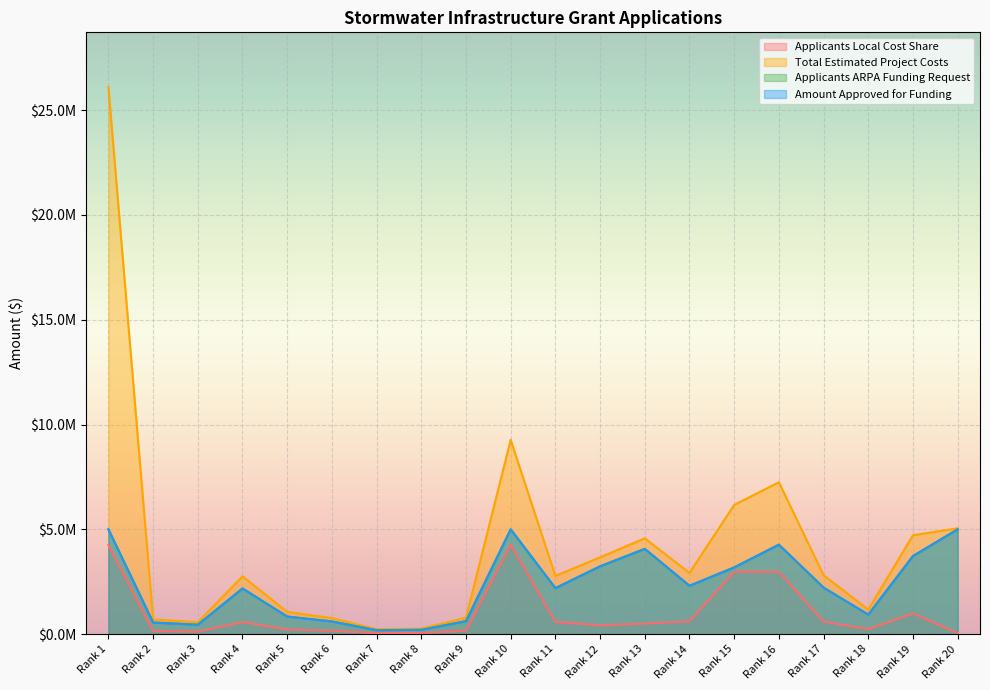

How many lines are shown in the chart?

4